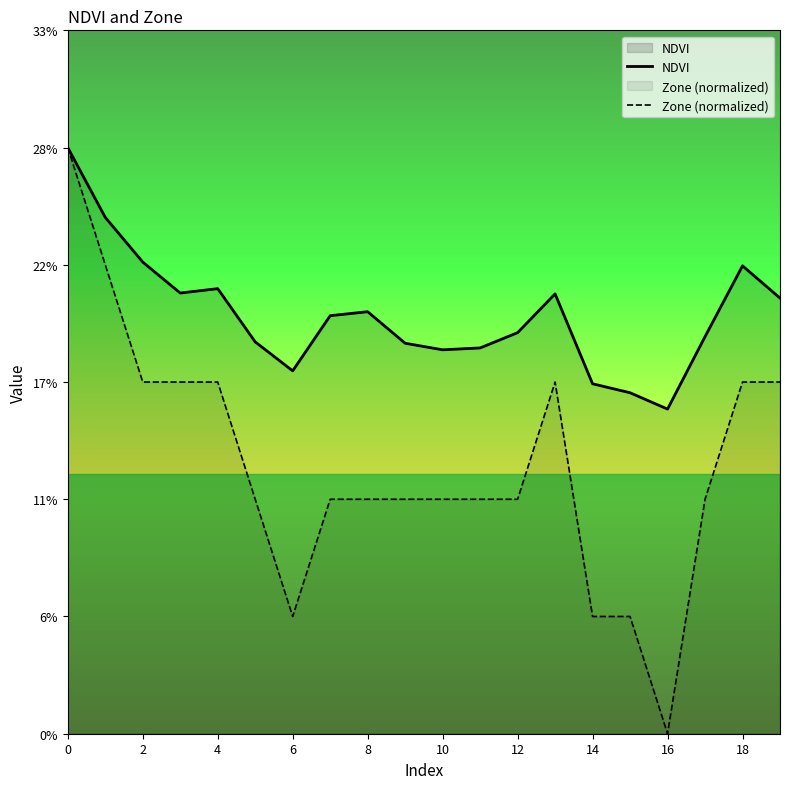

What are all the series names shown in the legend?

NDVI, Zone (normalized)